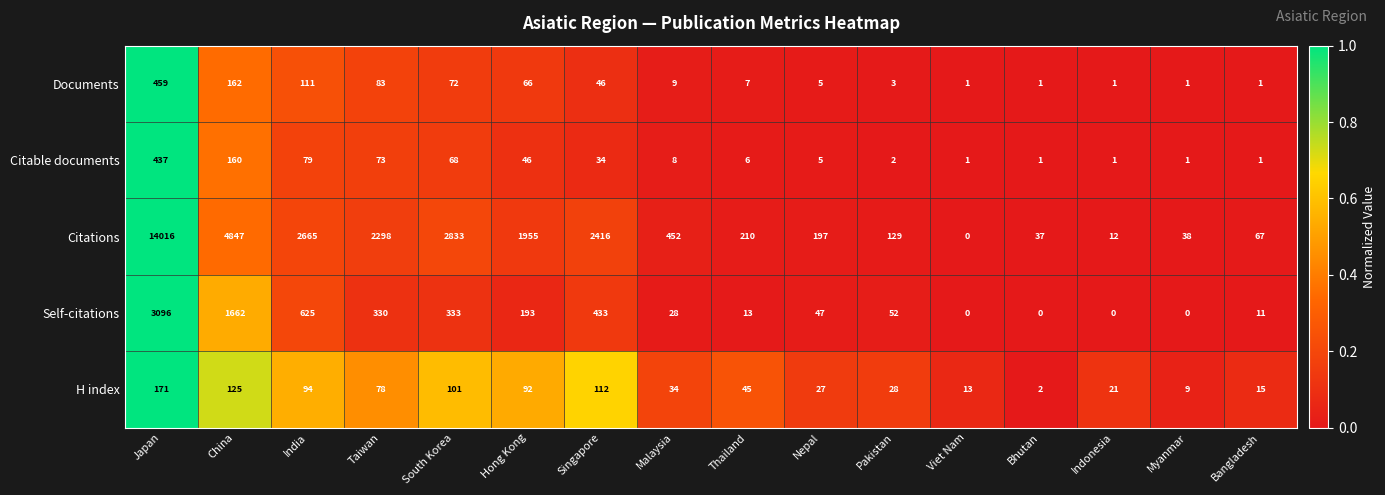

What is the difference between the highest and lowest values at Taiwan?

2225